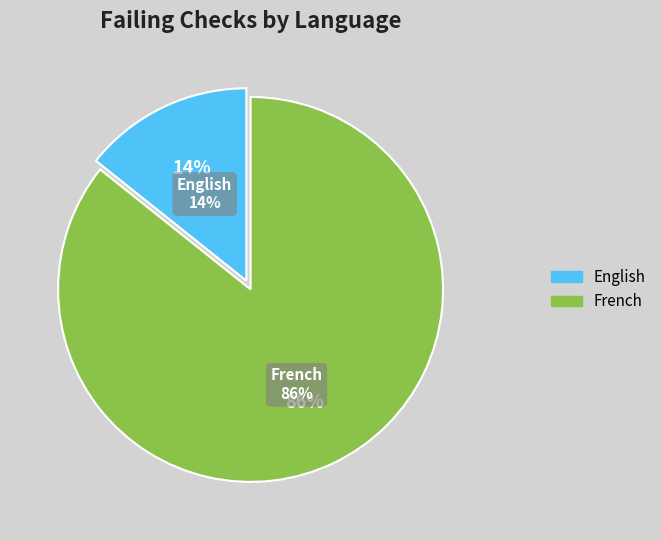

Is French the majority of the pie?

Yes